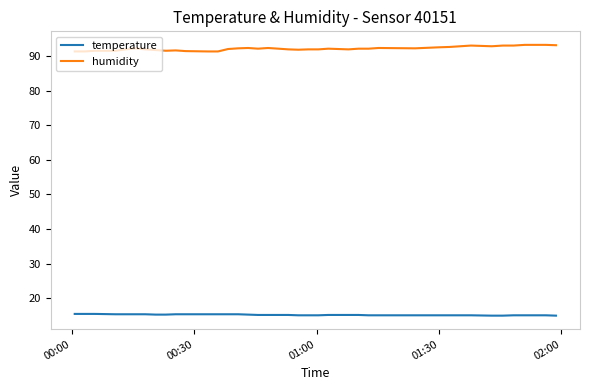

List the series in order of their overall mean, highest first.

humidity, temperature